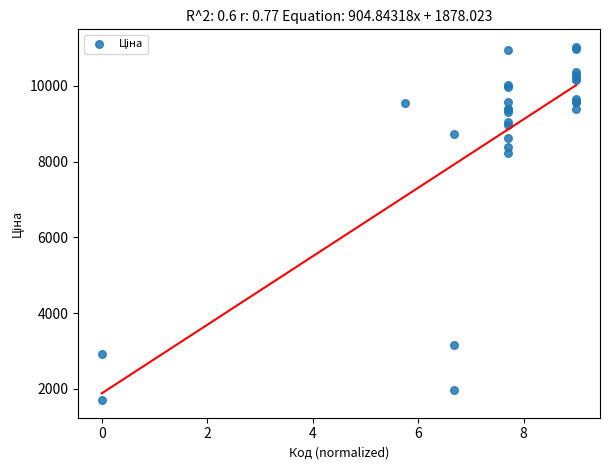

What Y value in the scatter plot is closest to 6364?

8233.8